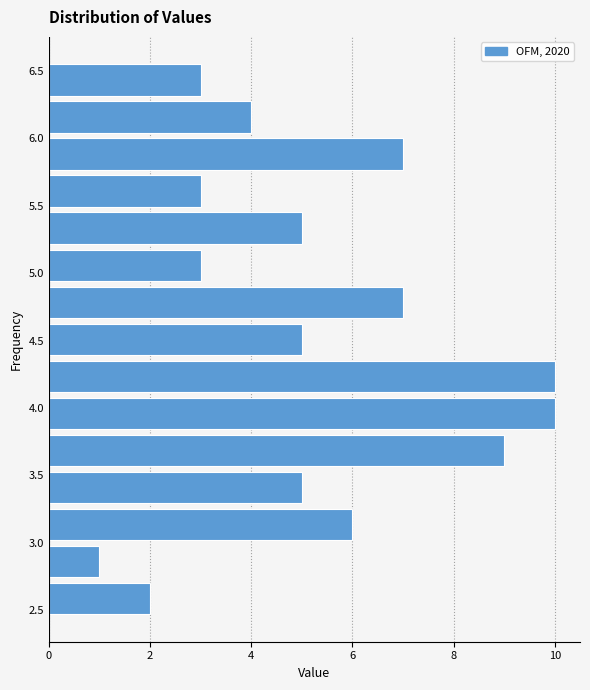

Reading bottom to top, transcribe this chart: for each bar, give the range it covers on the y-axis and its length. Neither the bar edges nor the lengths are printed on the chart, so give them approximately, as read against the axes.

2.45 to 2.70: 2
2.70 to 3.00: 1
3.00 to 3.25: 6
3.25 to 3.55: 5
3.55 to 3.80: 9
3.80 to 4.10: 10
4.10 to 4.35: 10
4.35 to 4.65: 5
4.65 to 4.90: 7
4.90 to 5.20: 3
5.20 to 5.45: 5
5.45 to 5.75: 3
5.75 to 6.00: 7
6.00 to 6.30: 4
6.30 to 6.55: 3